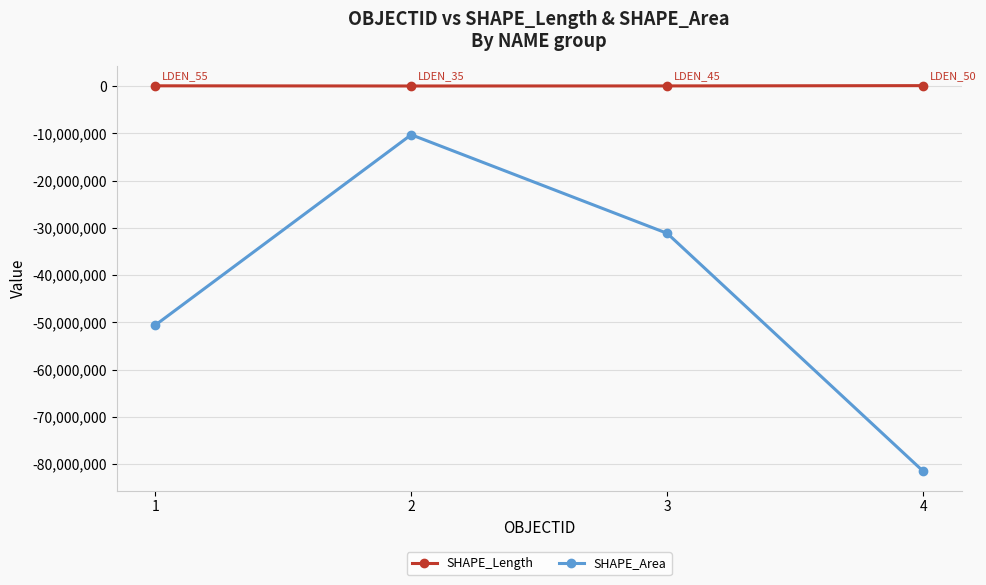

What is the minimum value for SHAPE_Length?

18165.0